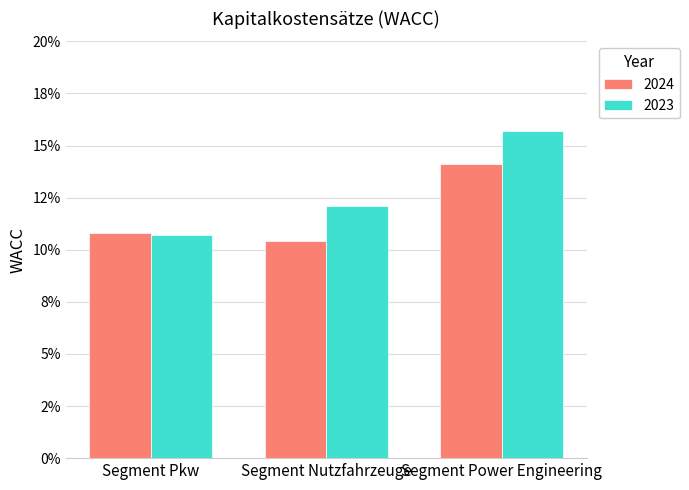

Does the chart contain stacked bars?

No